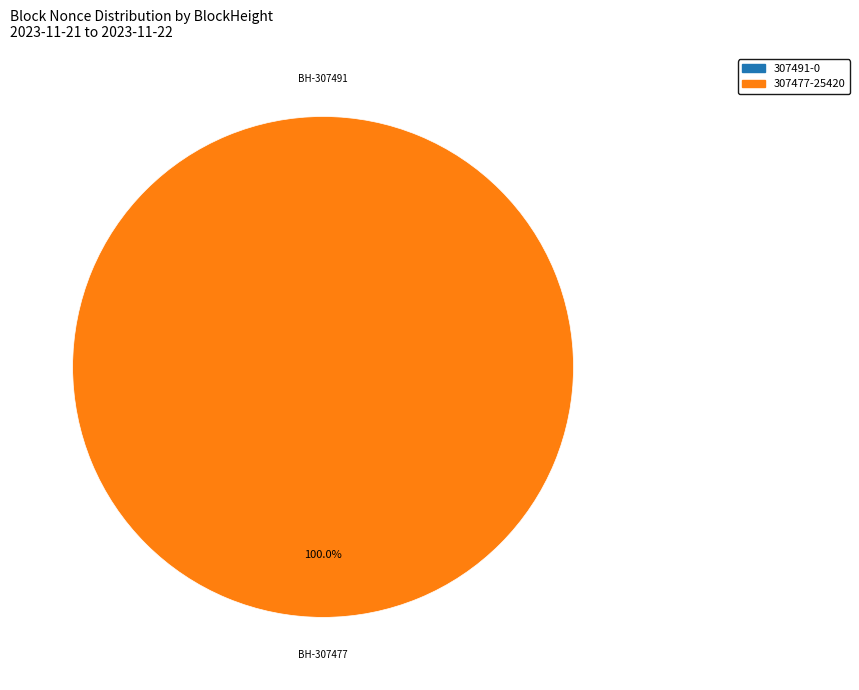

How many slices are in this pie chart?

2